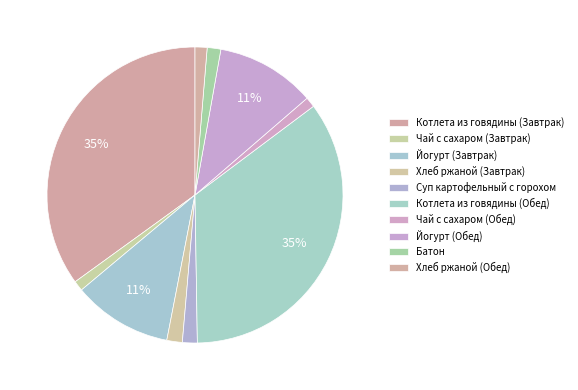

What percentage is the Йогурт (Обед) slice, to the nearest percent?

11%